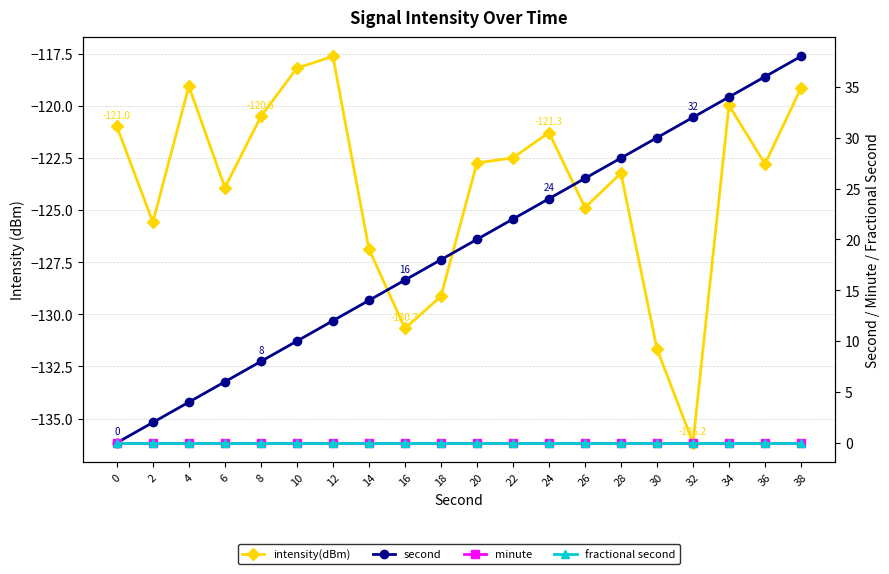

What is the value of the intensity(dBm) point at the 18th from the left?

-120.0